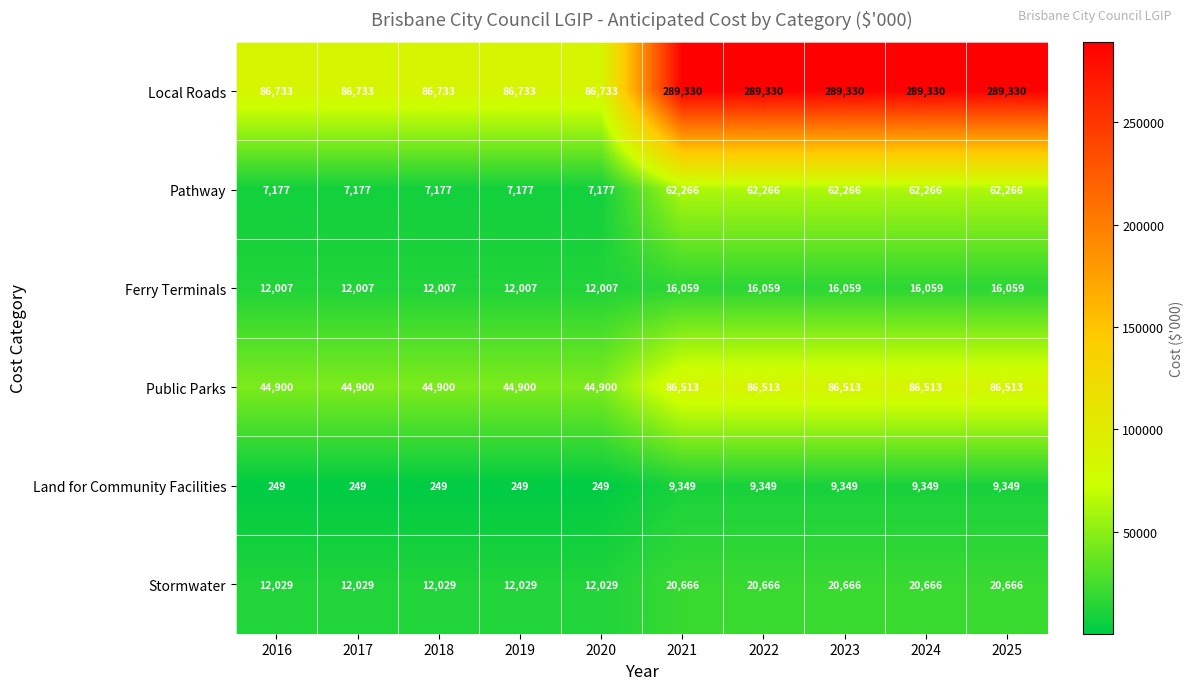

True or false: Stormwater has a value of 20666 at 2025.

True